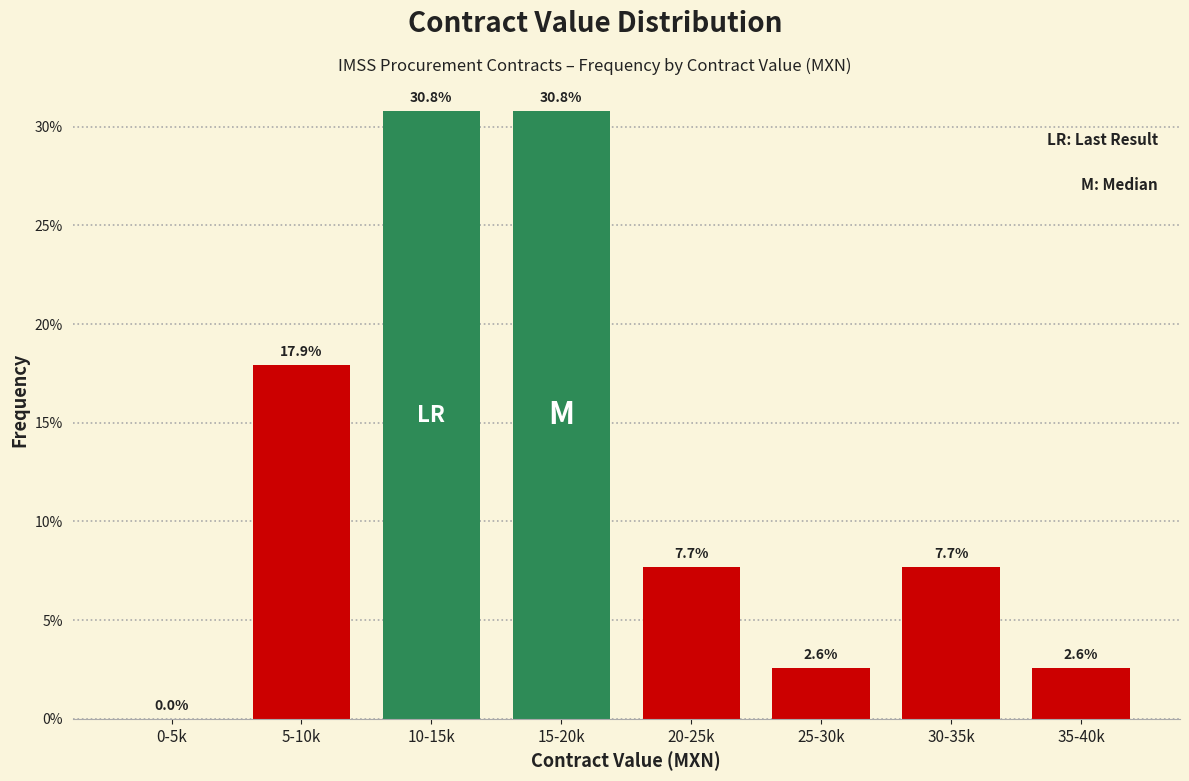

Reading right to left, what are all the values shown in this chart?

35-40k=2.6	30-35k=7.7	25-30k=2.6	20-25k=7.7	15-20k=30.8	10-15k=30.8	5-10k=17.9	0-5k=0.0